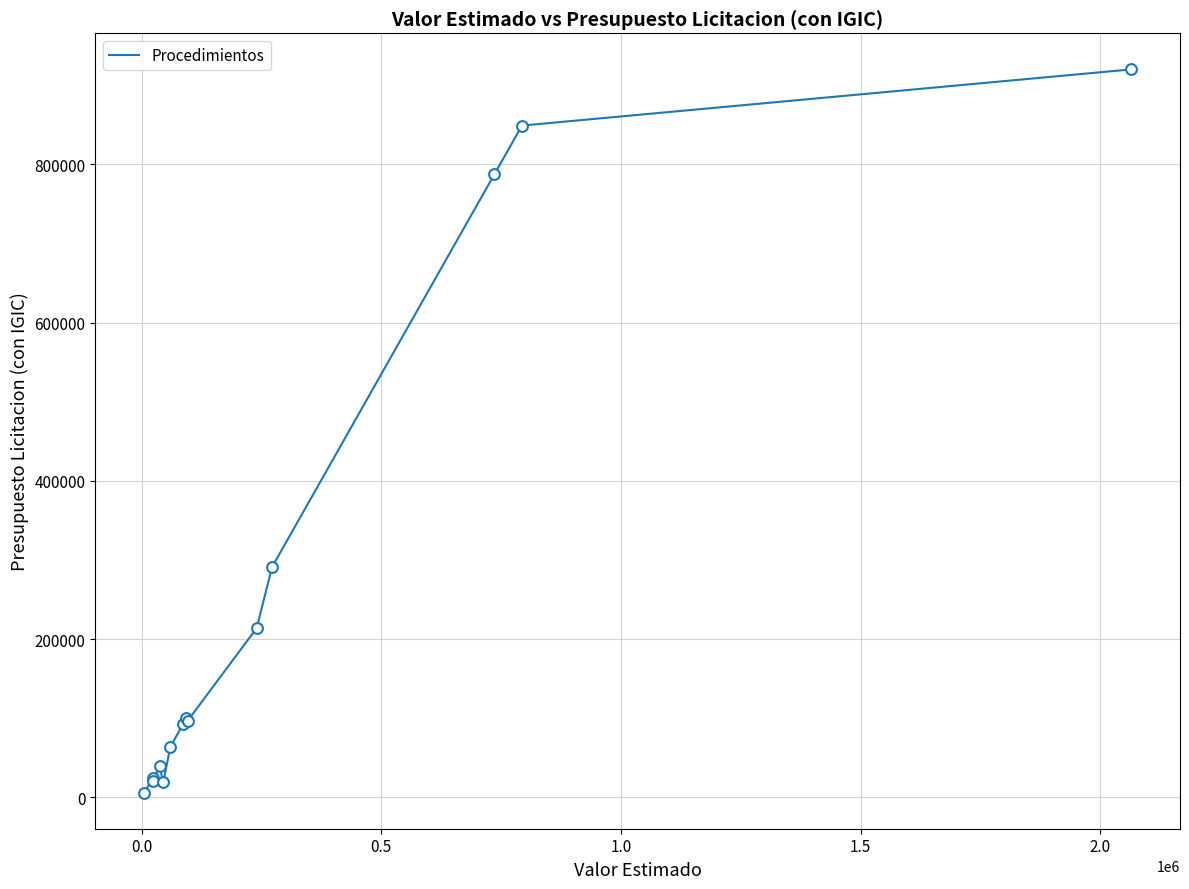

What is the maximum value shown in the chart?

919875.7